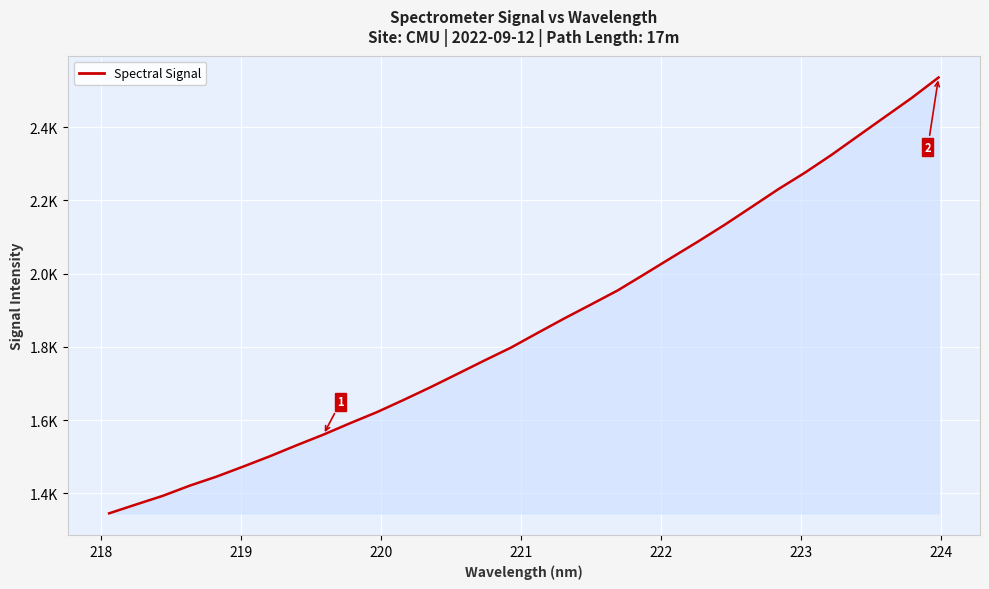

Does the chart display data point markers on the line(s)?

No